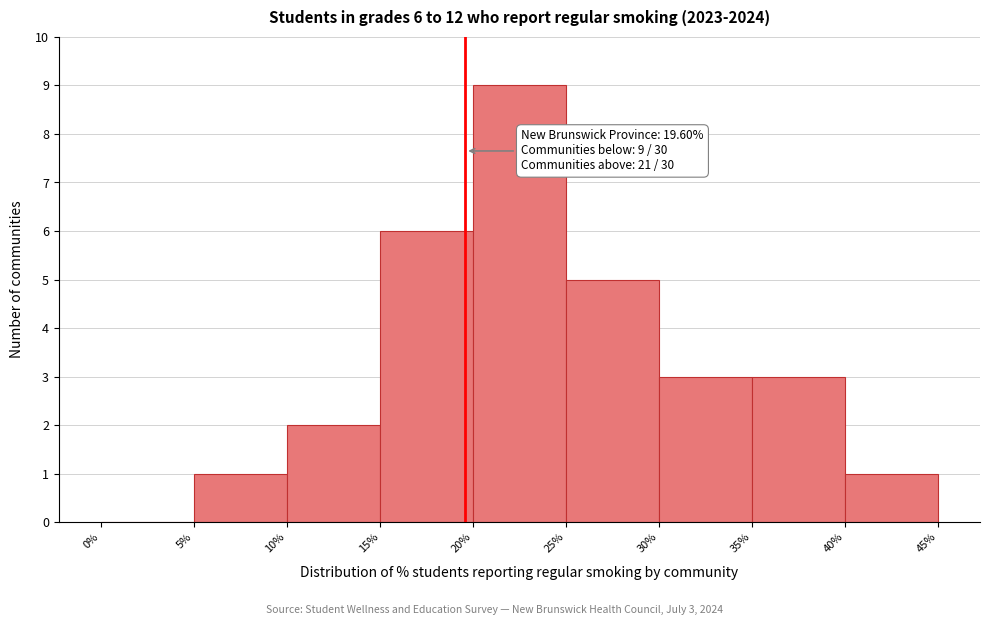

Which range on the x-axis has the tallest bar?

20% to 25%